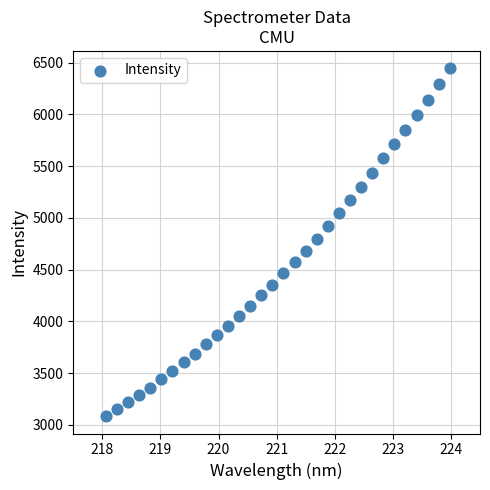

What is the range of Y values (max minus min)?

3362.0